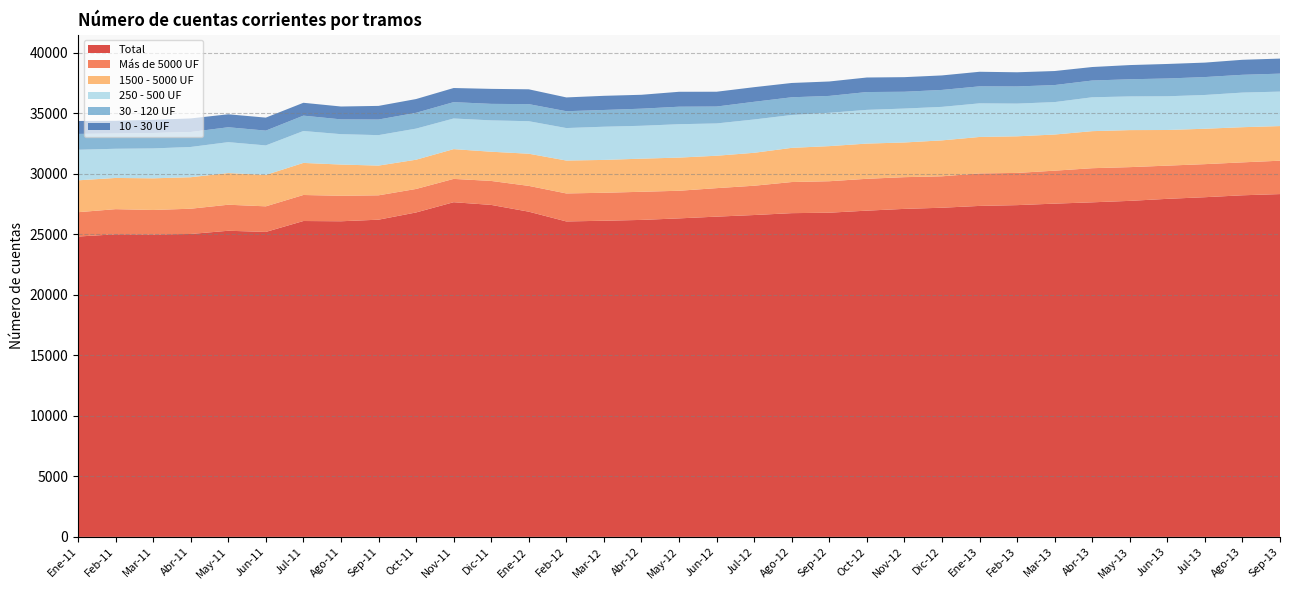

Reading left to right, transcribe all the data shown in this chart.

Total: Ene-11=24822	Feb-11=25008	Mar-11=24992	Abr-11=25034	May-11=25300	Jun-11=25203	Jul-11=26105	Ago-11=26084	Sep-11=26215	Oct-11=26812	Nov-11=27659	Dic-11=27436	Ene-12=26877	Feb-12=26070	Mar-12=26127	Abr-12=26196	May-12=26323	Jun-12=26467	Jul-12=26600	Ago-12=26755	Sep-12=26792	Oct-12=26962	Nov-12=27108	Dic-12=27203	Ene-13=27353	Feb-13=27418	Mar-13=27542	Abr-13=27650	May-13=27770	Jun-13=27938	Jul-13=28073	Ago-13=28231	Sep-13=28331
Más de 5000 UF: Ene-11=2011	Feb-11=2077	Mar-11=2025	Abr-11=2087	May-11=2151	Jun-11=2115	Jul-11=2151	Ago-11=2106	Sep-11=2013	Oct-11=1942	Nov-11=1927	Dic-11=1981	Ene-12=2131	Feb-12=2314	Mar-12=2312	Abr-12=2325	May-12=2283	Jun-12=2355	Jul-12=2421	Ago-12=2571	Sep-12=2601	Oct-12=2632	Nov-12=2621	Dic-12=2597	Ene-13=2685	Feb-13=2662	Mar-13=2724	Abr-13=2820	May-13=2788	Jun-13=2744	Jul-13=2732	Ago-13=2721	Sep-13=2759
1500 - 5000 UF: Ene-11=2635	Feb-11=2579	Mar-11=2617	Abr-11=2603	May-11=2618	Jun-11=2595	Jul-11=2651	Ago-11=2582	Sep-11=2457	Oct-11=2417	Nov-11=2460	Dic-11=2414	Ene-12=2659	Feb-12=2719	Mar-12=2715	Abr-12=2737	May-12=2740	Jun-12=2678	Jul-12=2722	Ago-12=2825	Sep-12=2901	Oct-12=2910	Nov-12=2867	Dic-12=2969	Ene-13=3013	Feb-13=3025	Mar-13=2987	Abr-13=3062	May-13=3061	Jun-13=2945	Jul-13=2926	Ago-13=2907	Sep-13=2862
250 - 500 UF: Ene-11=2526	Feb-11=2412	Mar-11=2471	Abr-11=2501	May-11=2554	Jun-11=2440	Jul-11=2637	Ago-11=2511	Sep-11=2518	Oct-11=2571	Nov-11=2532	Dic-11=2592	Ene-12=2687	Feb-12=2685	Mar-12=2744	Abr-12=2718	May-12=2760	Jun-12=2669	Jul-12=2754	Ago-12=2716	Sep-12=2755	Oct-12=2787	Nov-12=2803	Dic-12=2770	Ene-13=2779	Feb-13=2704	Mar-13=2681	Abr-13=2800	May-13=2783	Jun-13=2787	Jul-13=2791	Ago-13=2861	Sep-13=2848
30 - 120 UF: Ene-11=1309	Feb-11=1261	Mar-11=1275	Abr-11=1237	May-11=1231	Jun-11=1223	Jul-11=1270	Ago-11=1223	Sep-11=1290	Oct-11=1306	Nov-11=1352	Dic-11=1364	Ene-12=1412	Feb-12=1392	Mar-12=1384	Abr-12=1413	May-12=1446	Jun-12=1397	Jul-12=1461	Ago-12=1464	Sep-12=1395	Oct-12=1473	Nov-12=1389	Dic-12=1400	Ene-13=1404	Feb-13=1417	Mar-13=1407	Abr-13=1384	May-13=1418	Jun-13=1470	Jul-13=1480	Ago-13=1469	Sep-13=1485
10 - 30 UF: Ene-11=1070	Feb-11=1051	Mar-11=1090	Abr-11=1122	May-11=1072	Jun-11=1074	Jul-11=1063	Ago-11=1063	Sep-11=1126	Oct-11=1138	Nov-11=1167	Dic-11=1239	Ene-12=1225	Feb-12=1140	Mar-12=1170	Abr-12=1149	May-12=1234	Jun-12=1224	Jul-12=1209	Ago-12=1183	Sep-12=1193	Oct-12=1202	Nov-12=1207	Dic-12=1199	Ene-13=1206	Feb-13=1172	Mar-13=1160	Abr-13=1116	May-13=1173	Jun-13=1201	Jul-13=1195	Ago-13=1241	Sep-13=1244